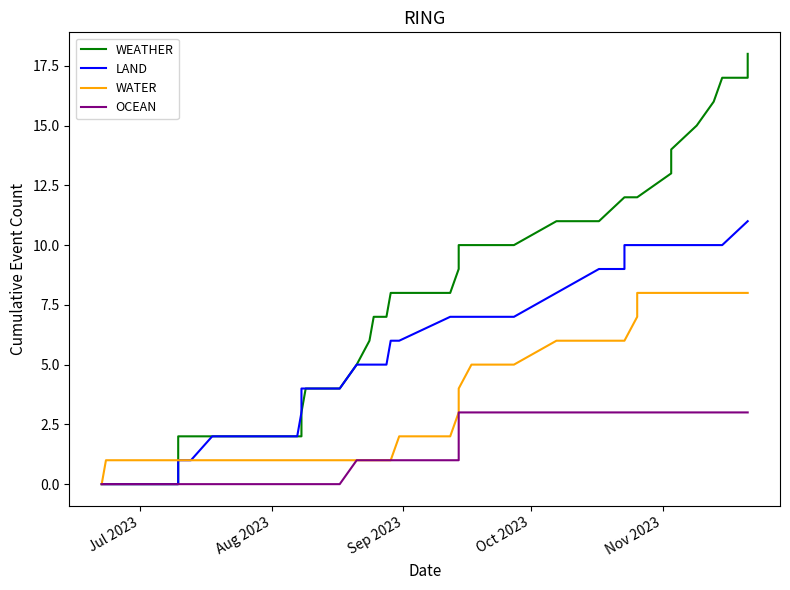

What are all the series names shown in the legend?

WEATHER, LAND, WATER, OCEAN